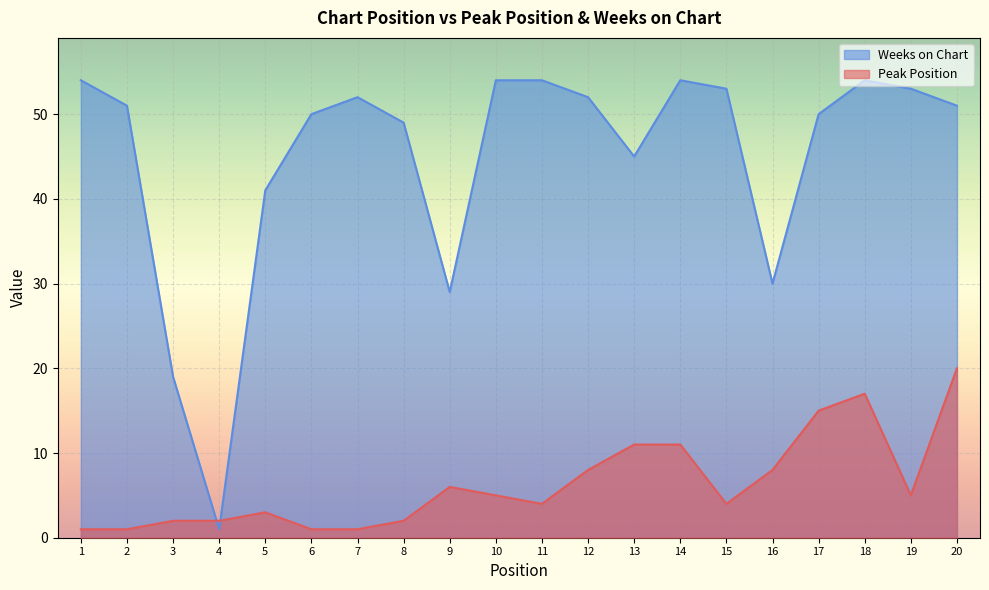

Is it true that Weeks on Chart equals 34 at 15?

False